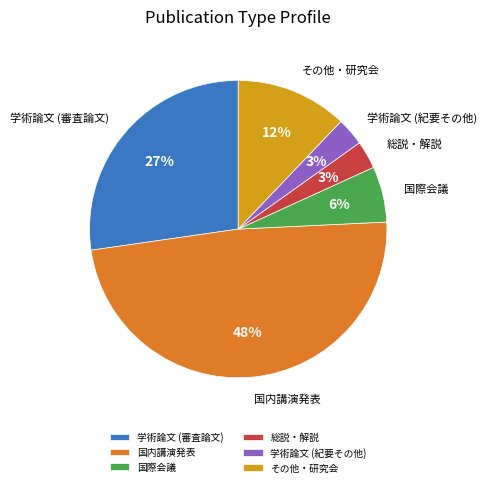

Is the sum of 国際会議 and 学術論文 (紀要その他) greater than half?

No